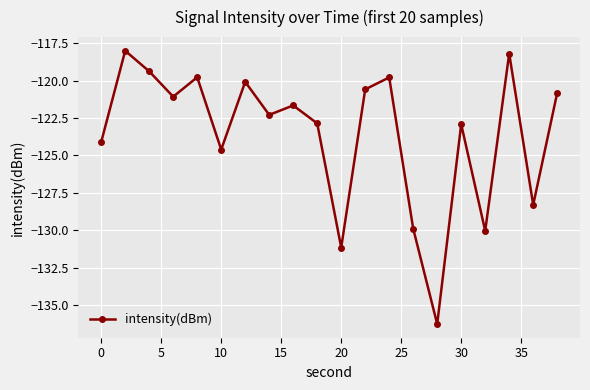

What is the difference between the second highest and second lowest values?

13.0